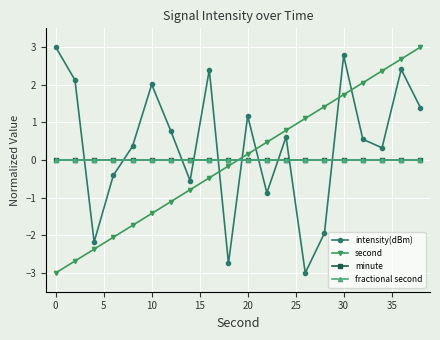

Does the chart have visible grid lines?

Yes